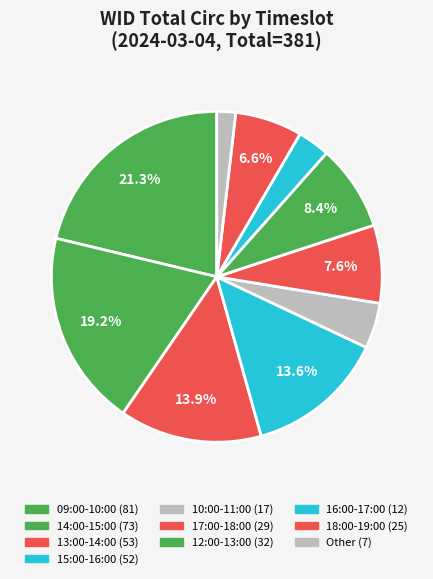

How many segments does this pie chart have?

10